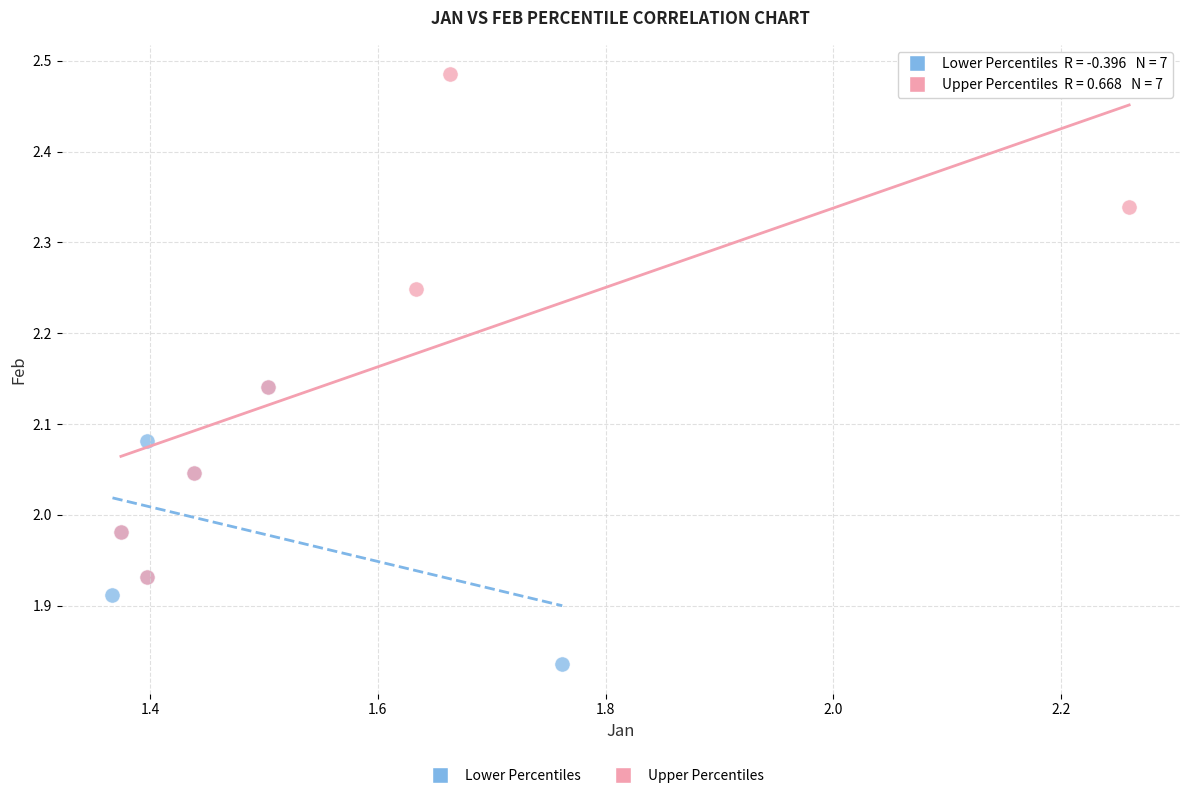

Which series has the widest spread of Y values?

Upper Percentiles